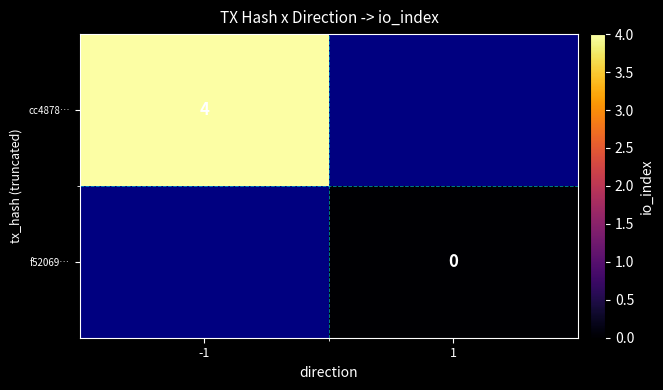

True or false: cc4878… has a value of 7 at -1.

False